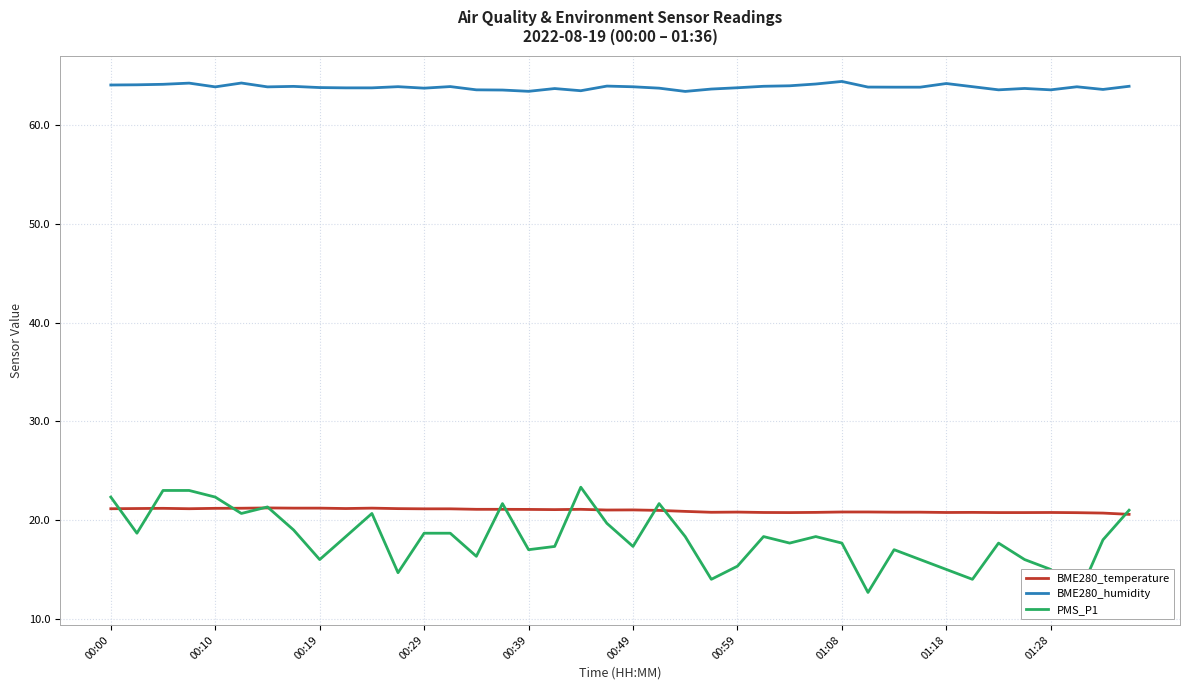

Which series has the widest spread of values?

PMS_P1